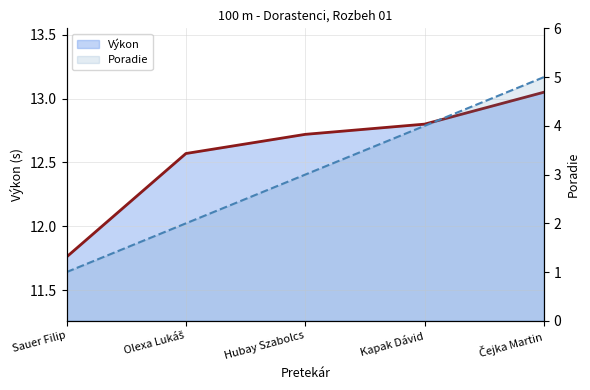

At which label does Poradie reach its minimum?

Sauer Filip